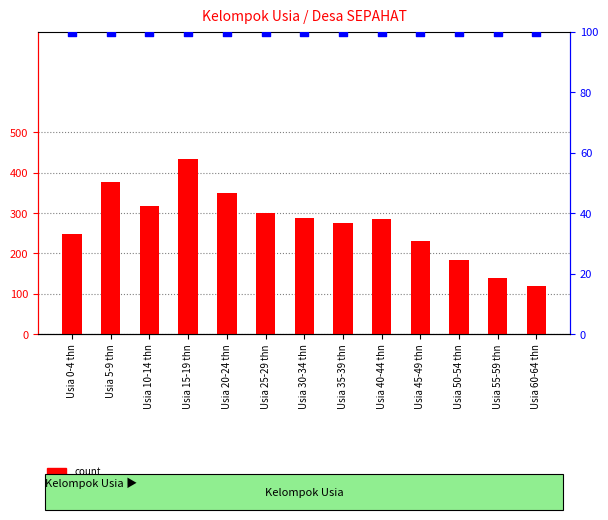

Which series reaches the maximum Y coordinate?

count